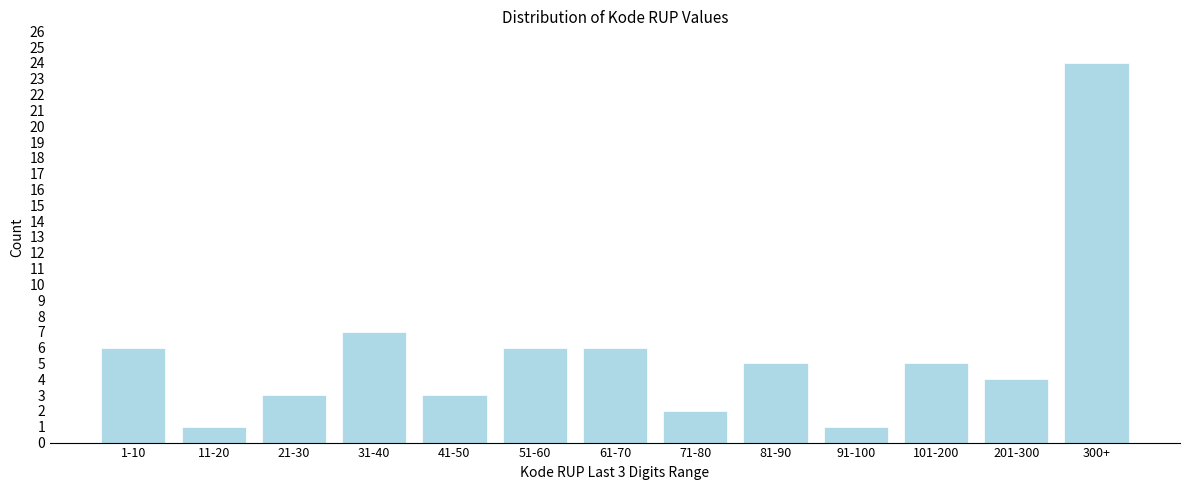

Reading left to right, extract all data points from this chart.

1-10=6	11-20=1	21-30=3	31-40=7	41-50=3	51-60=6	61-70=6	71-80=2	81-90=5	91-100=1	101-200=5	201-300=4	300+=24